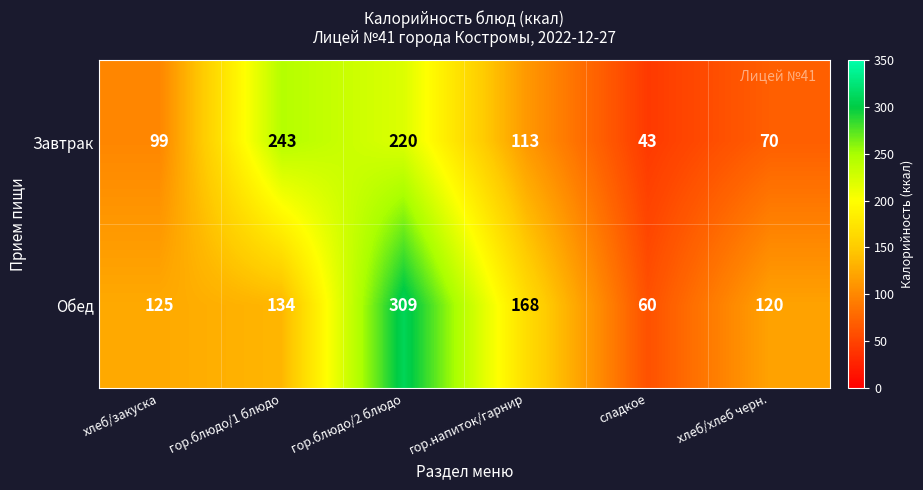

Which series has the largest total across all categories?

Обед